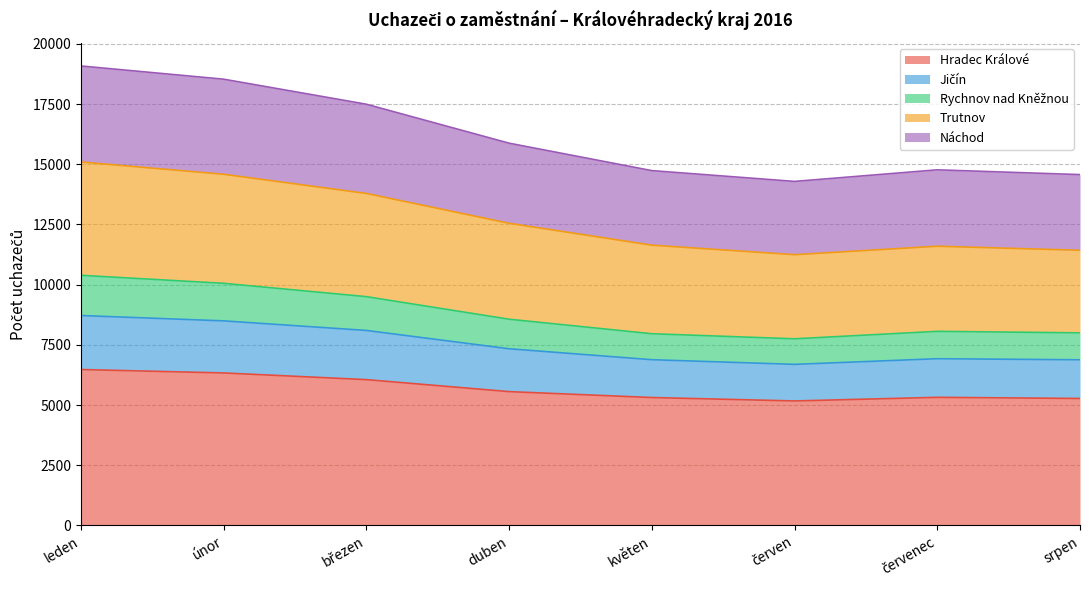

Count the number of categories in the chart.

8